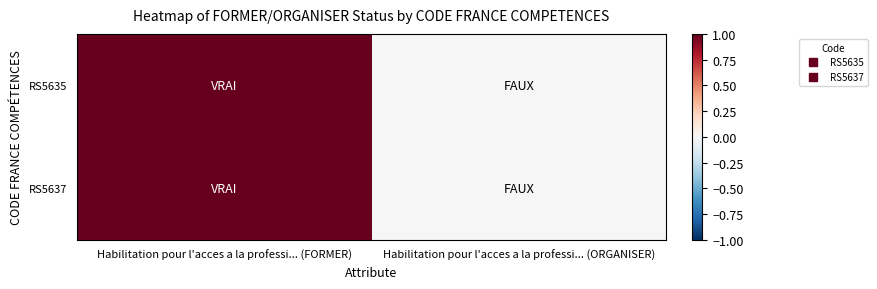

Reading left to right, transcribe all the data shown in this chart.

RS5635: Habilitation pour l'acces a la professi... (FORMER)=1	Habilitation pour l'acces a la professi... (ORGANISER)=0
RS5637: Habilitation pour l'acces a la professi... (FORMER)=1	Habilitation pour l'acces a la professi... (ORGANISER)=0